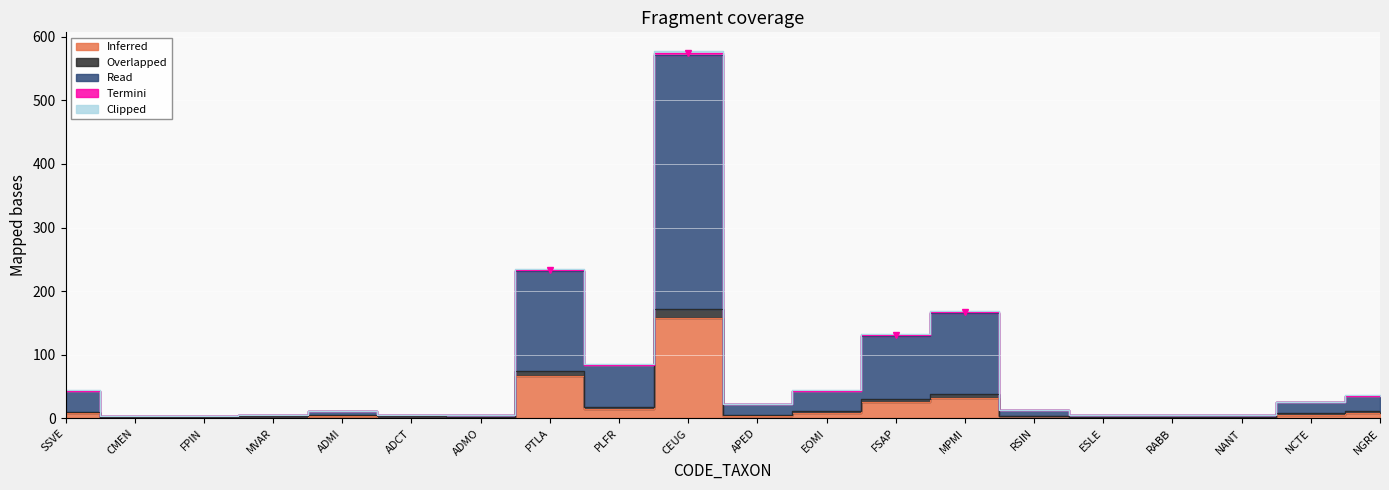

Where is Read nearest to the value 200?

PTLA